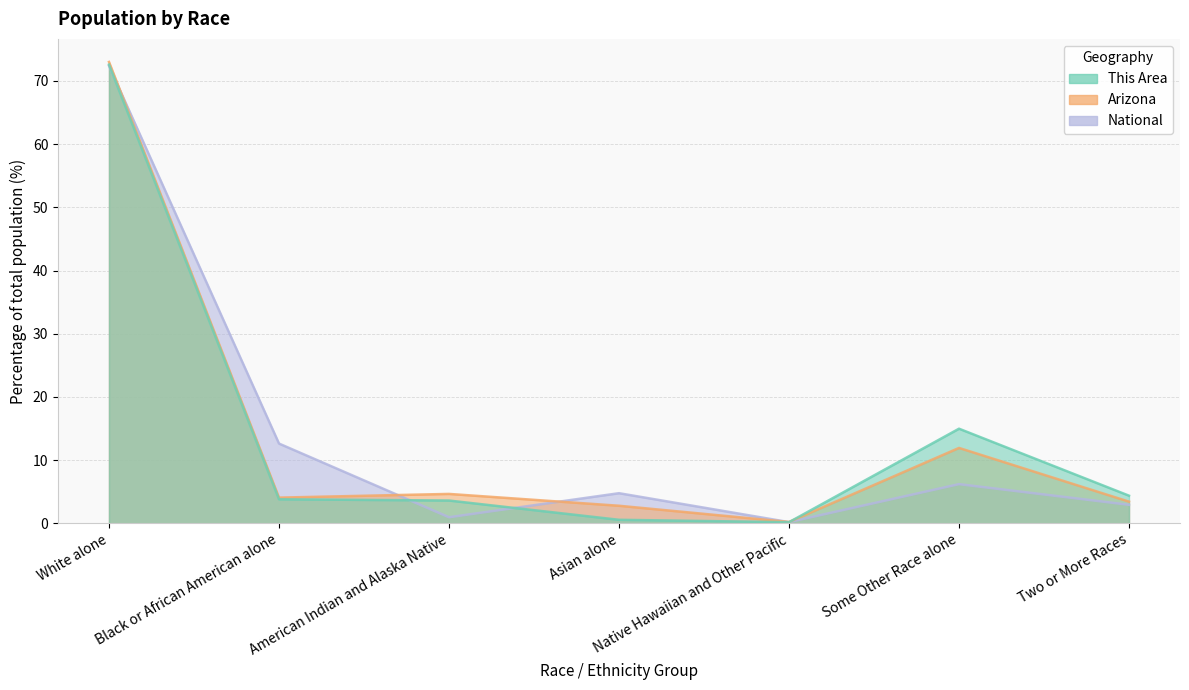

How many times do National and Arizona cross each other?

4